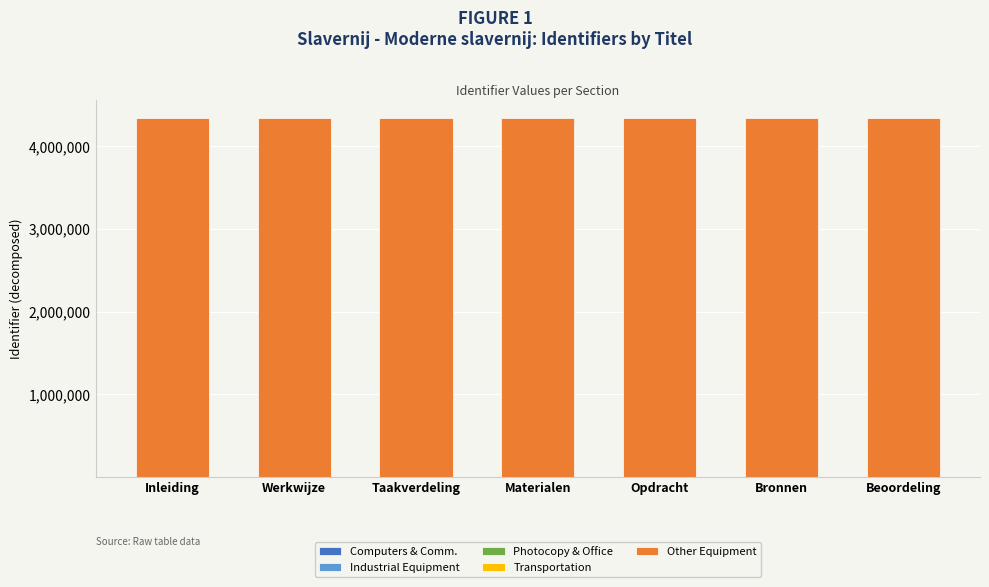

Are the bars horizontal?

No